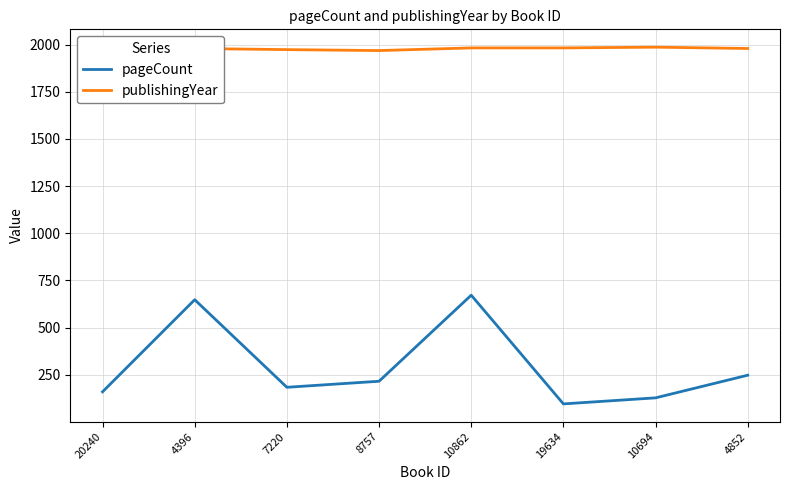

Which has a higher value, 19634 or 8757?

8757